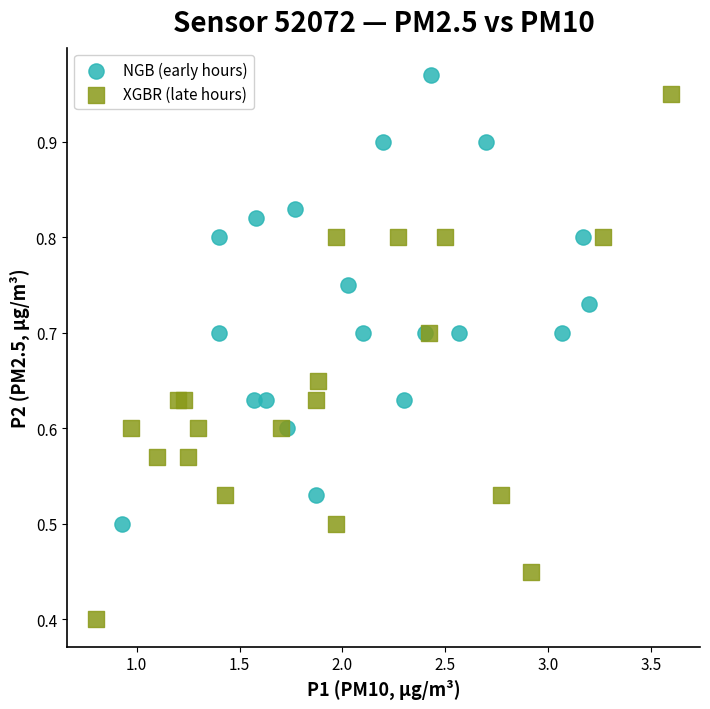

Which series has the largest Y range (max minus min)?

XGBR (late hours)